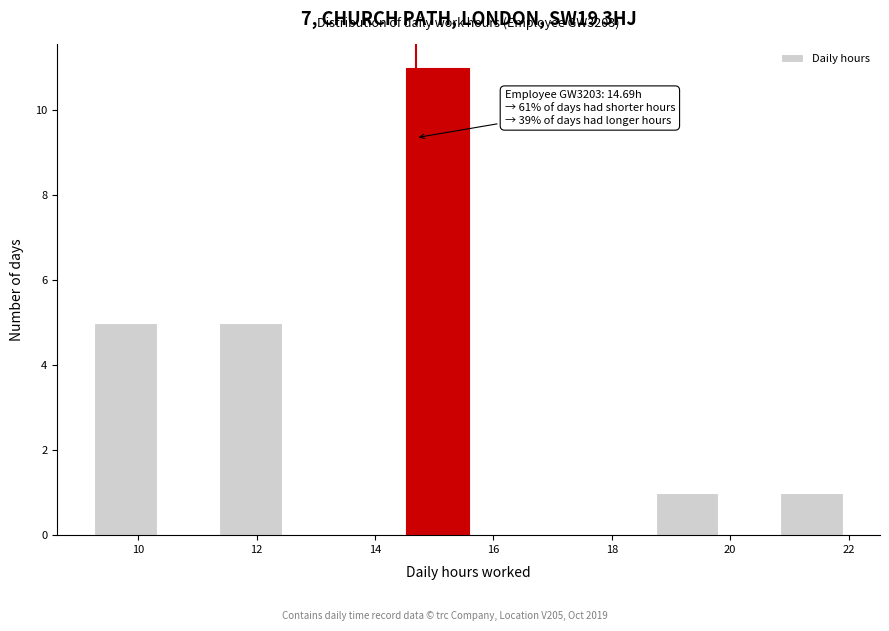

Over which range of the x-axis is the bar tallest?

14.6 to 15.6